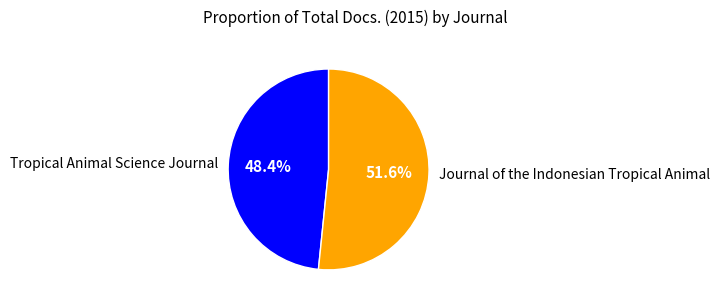

Is the sum of Journal of the Indonesian Tropical Animal and Tropical Animal Science Journal greater than half?

Yes